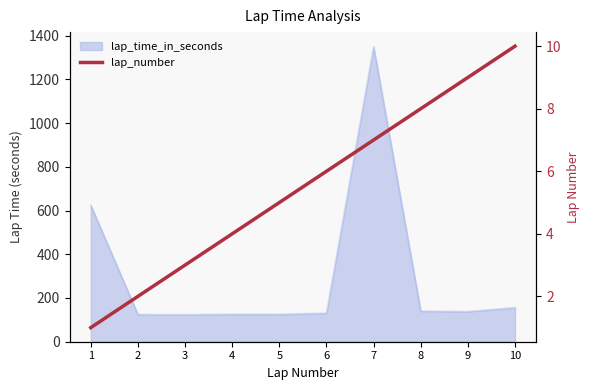

At which label does the data first exceed 6?

7